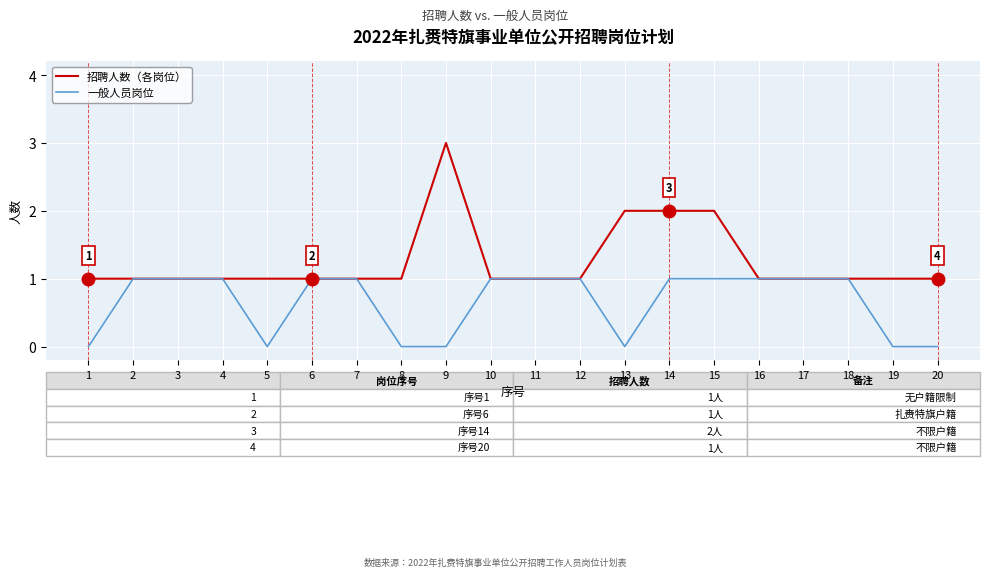

At which category does the chart reach its peak across all series?

9